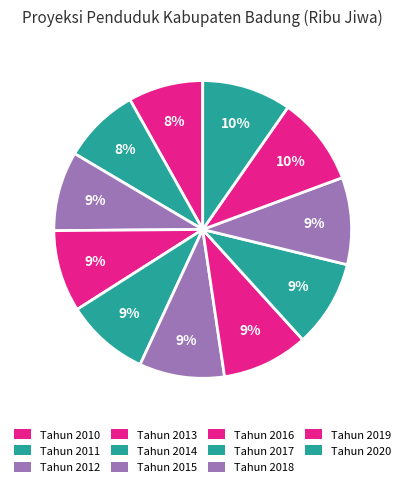

What is the largest slice in the pie chart?

Tahun 2020